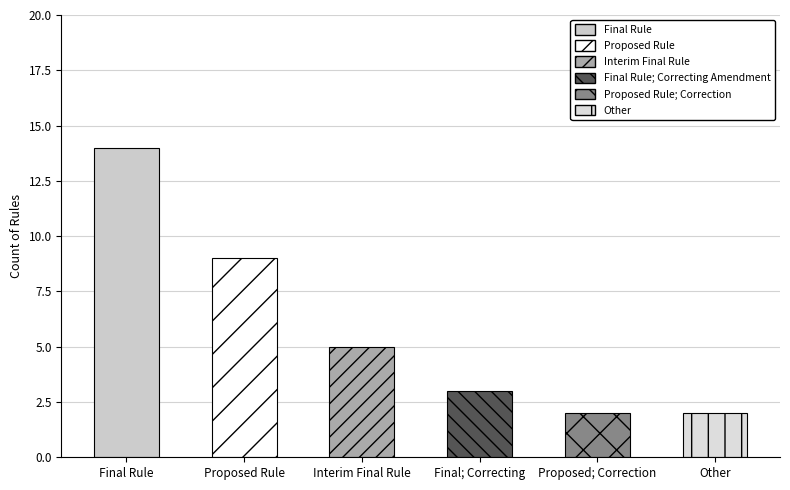

Reading left to right, transcribe all the data shown in this chart.

14	9	5	3	2	2